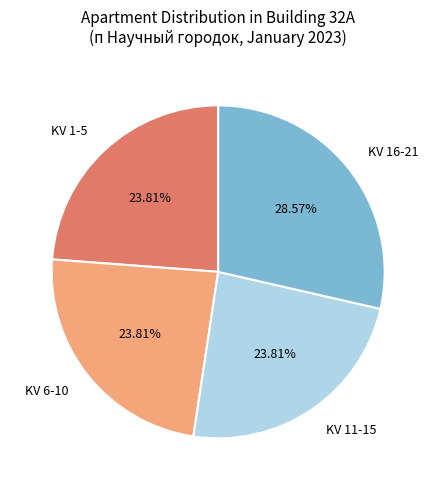

Is the sum of KV 6-10 and KV 11-15 greater than half?

No